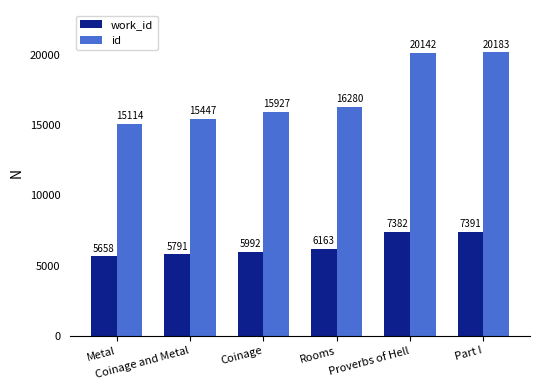

Which series has the largest total across all categories?

id